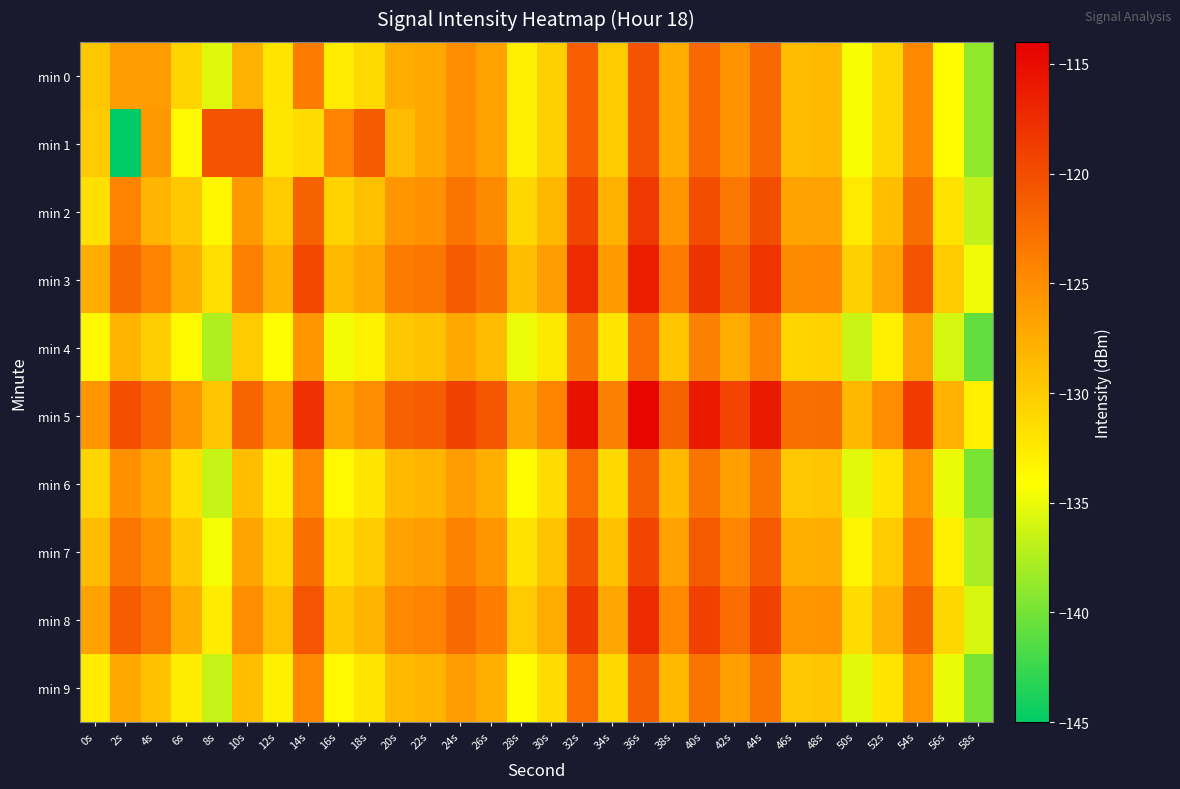

What is the spread (max minus min) of values at 30s?

8.0